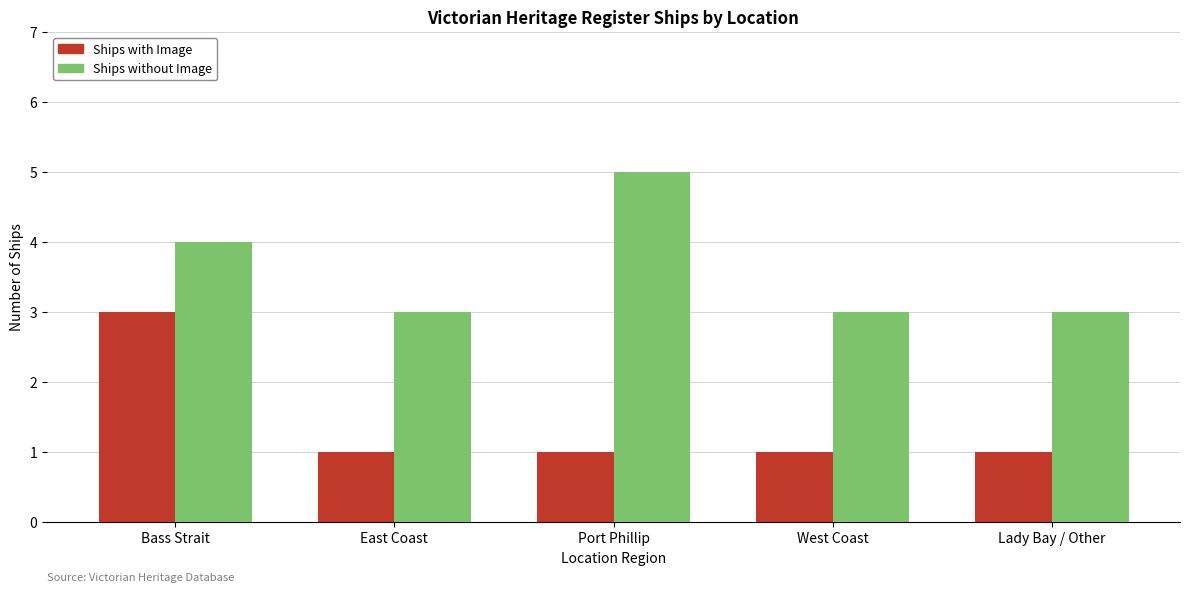

What is the difference between the Ships without Image values at West Coast and Bass Strait?

1